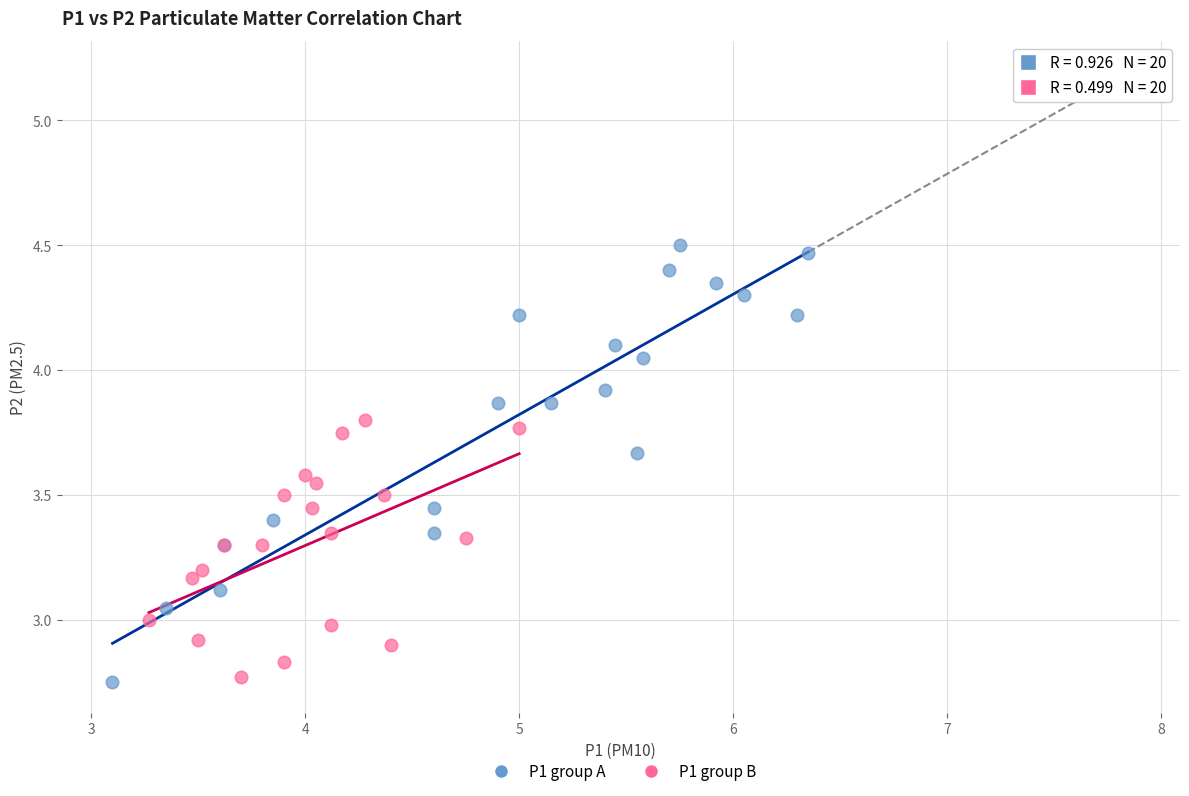

Which series has the largest Y range (max minus min)?

P1 group A